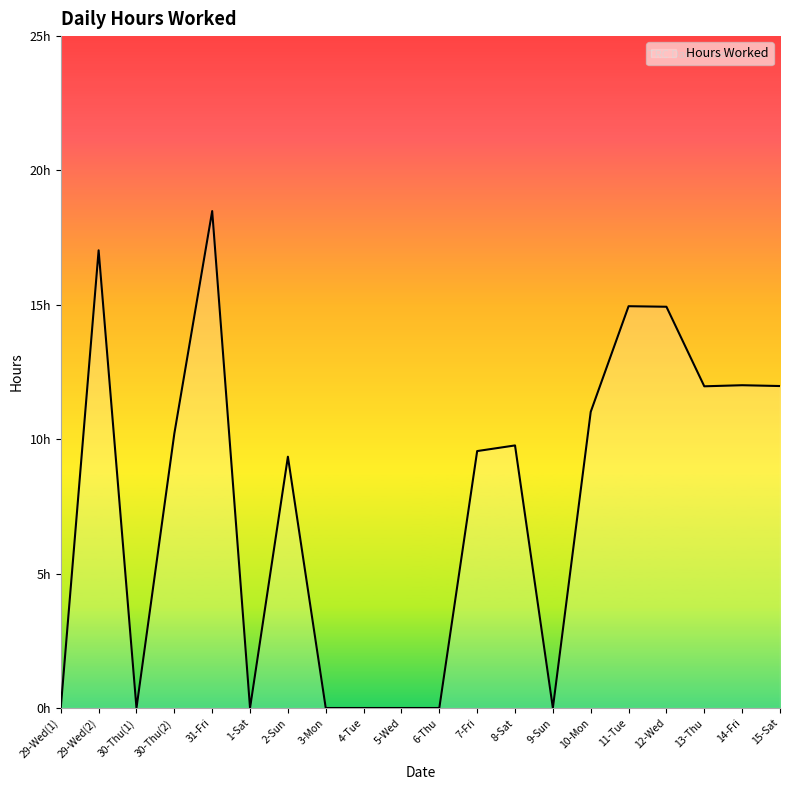

Reading right to left, list all the values displayed in this chart.

12.0	12.0	12.0	14.9	14.9	11.0	0.0	9.8	9.6	0.0	0.0	0.0	0.0	9.3	0.0	18.5	10.2	0.0	17.0	0.0